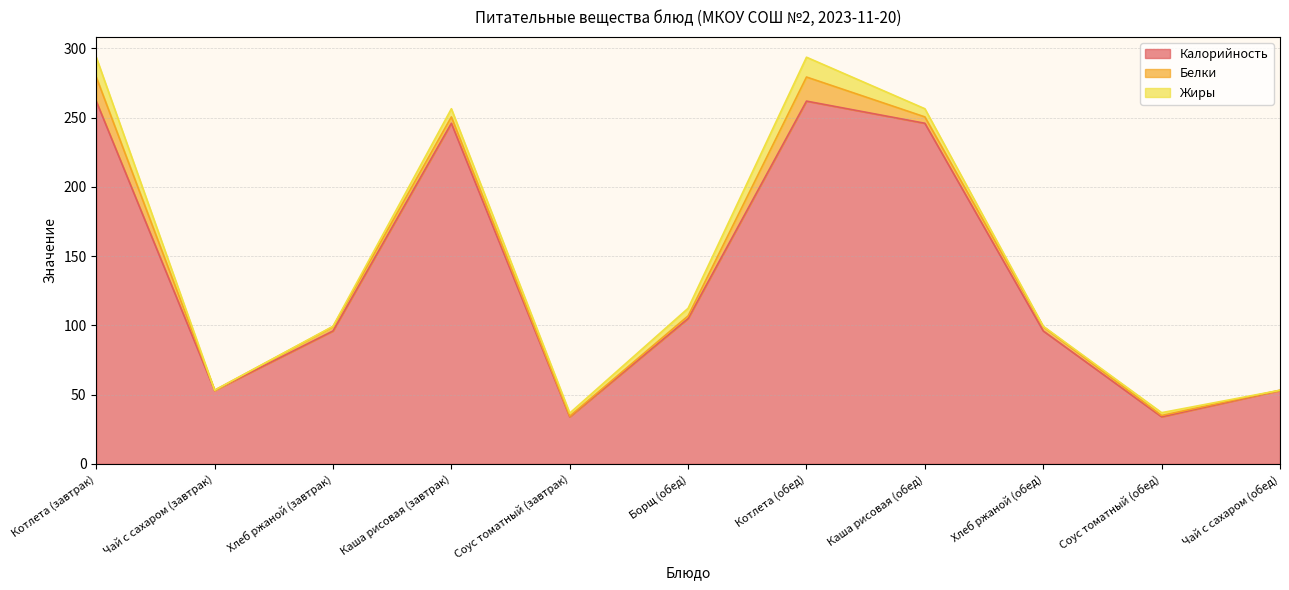

Where does the Белки series first go above 3?

Котлета (завтрак)